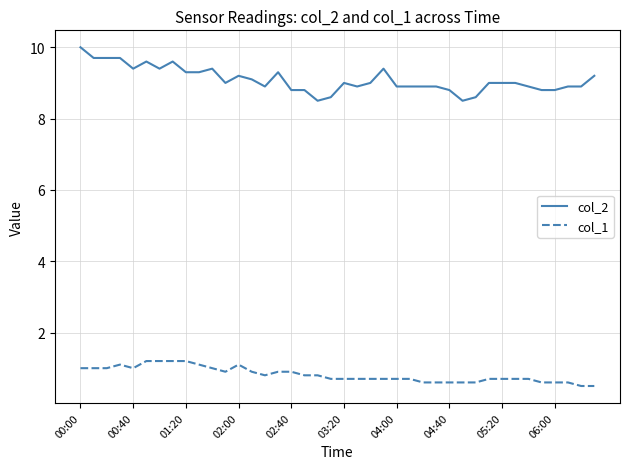

Reading left to right, what are all the values shown in this chart?

col_2: 10.0	9.7	9.7	9.7	9.4	9.6	9.4	9.6	9.3	9.3	9.4	9.0	9.2	9.1	8.9	9.3	8.8	8.8	8.5	8.6	9.0	8.9	9.0	9.4	8.9	8.9	8.9	8.9	8.8	8.5	8.6	9.0	9.0	9.0	8.9	8.8	8.8	8.9	8.9	9.2
col_1: 1.0	1.0	1.0	1.1	1.0	1.2	1.2	1.2	1.2	1.1	1.0	0.9	1.1	0.9	0.8	0.9	0.9	0.8	0.8	0.7	0.7	0.7	0.7	0.7	0.7	0.7	0.6	0.6	0.6	0.6	0.6	0.7	0.7	0.7	0.7	0.6	0.6	0.6	0.5	0.5